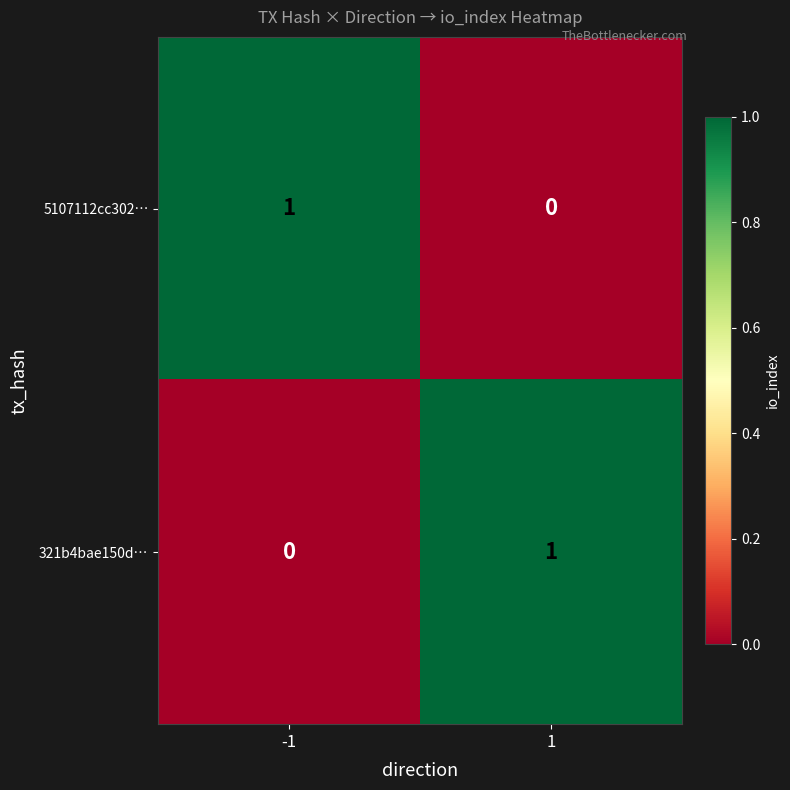

How many distinct data groups are displayed?

2